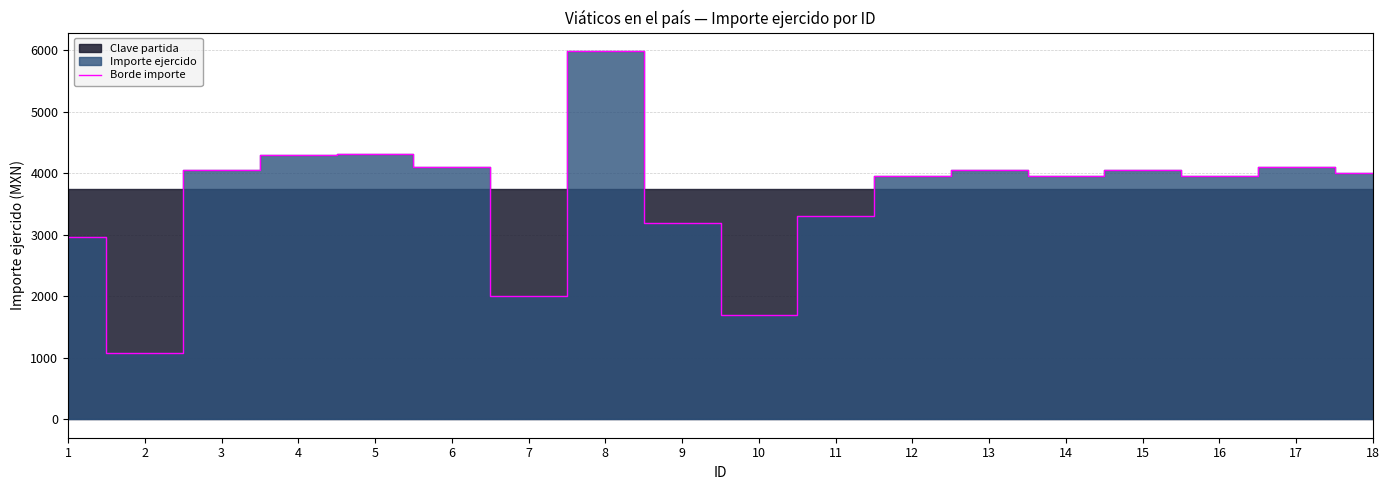

What is the value of the 14th point from the left?

3950